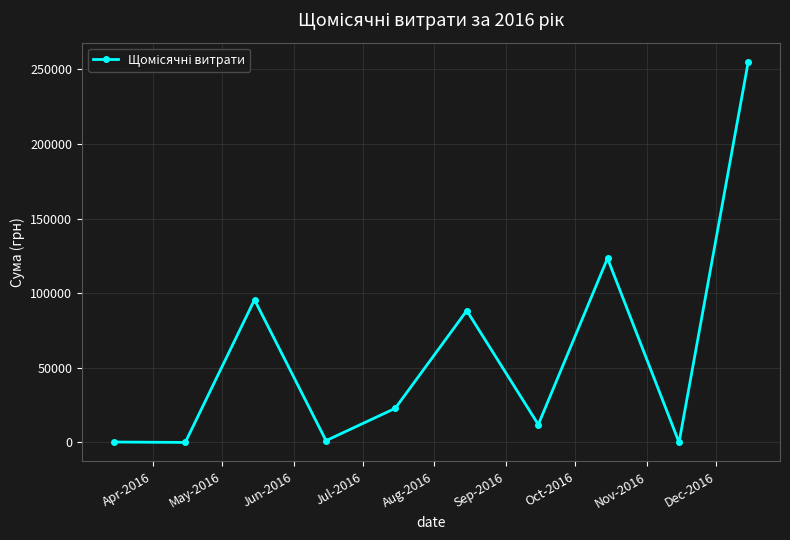

What is the value of the 4th point from the left?

1184.0